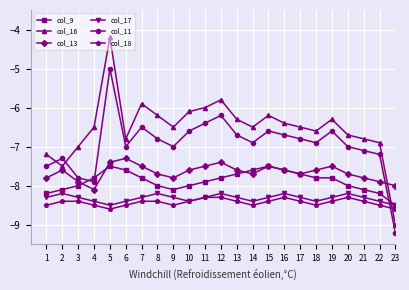

What is the average value of the col_17 series?

-8.3